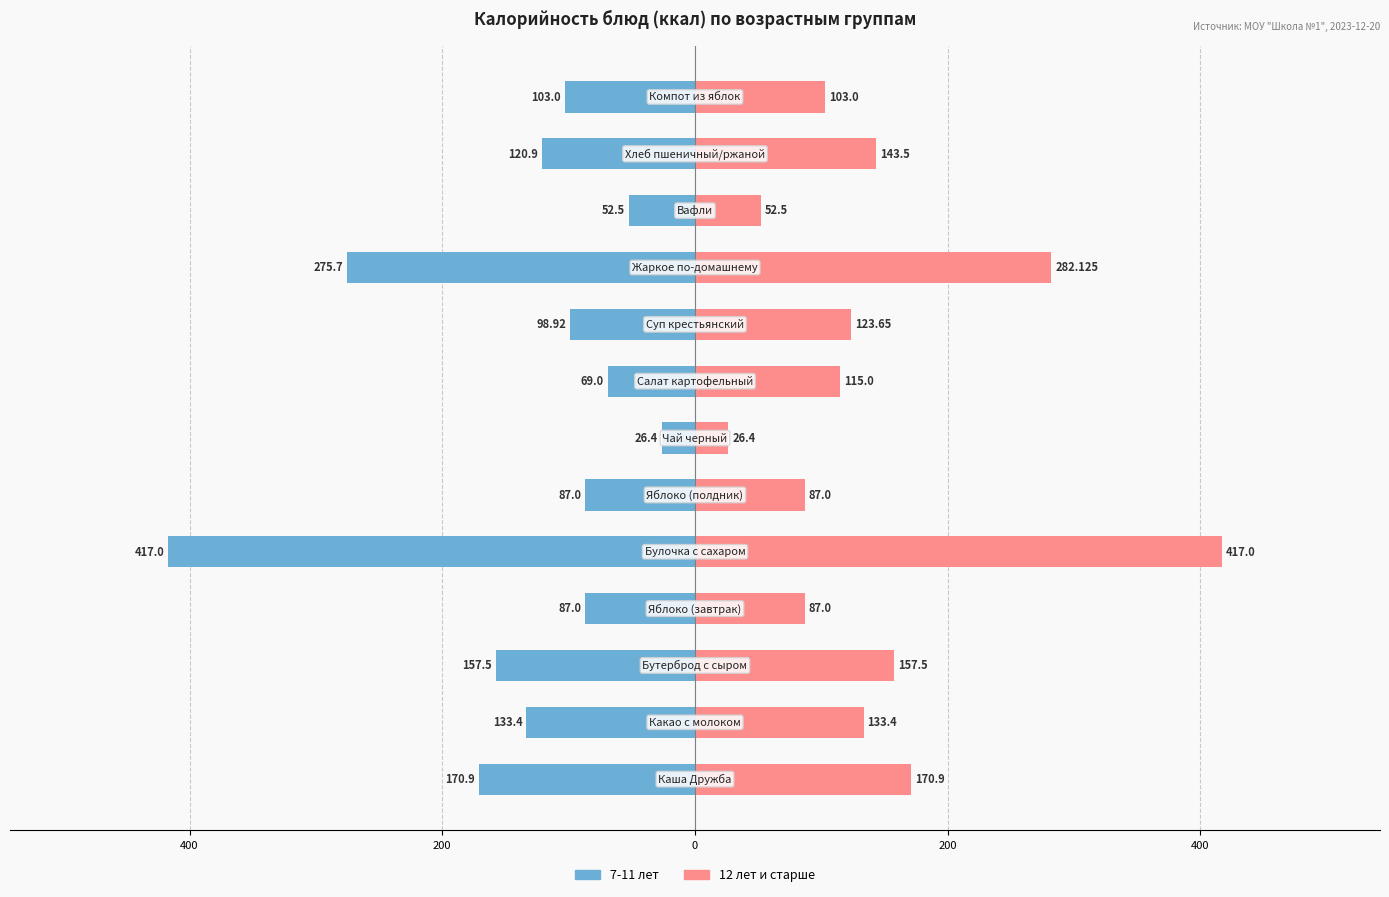

What are all the series names shown in the legend?

7-11 лет, 12 лет и старше